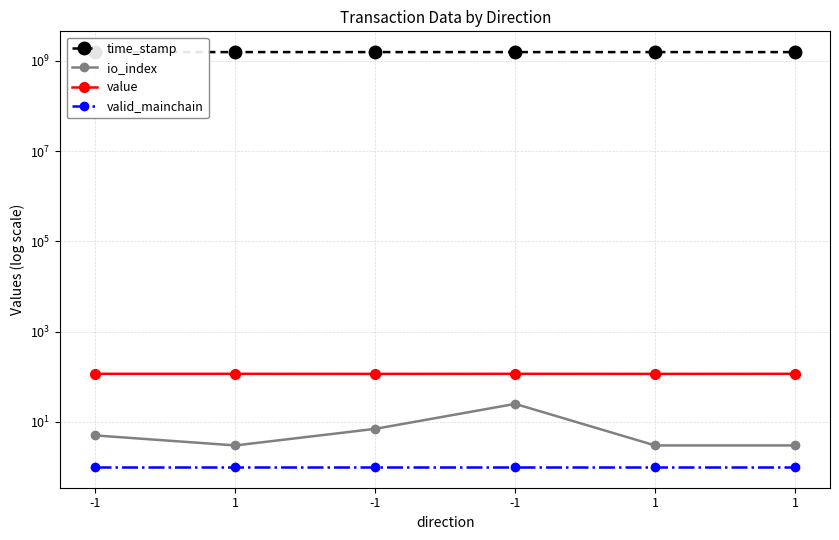

At which category is the sum across all series the highest?

-1